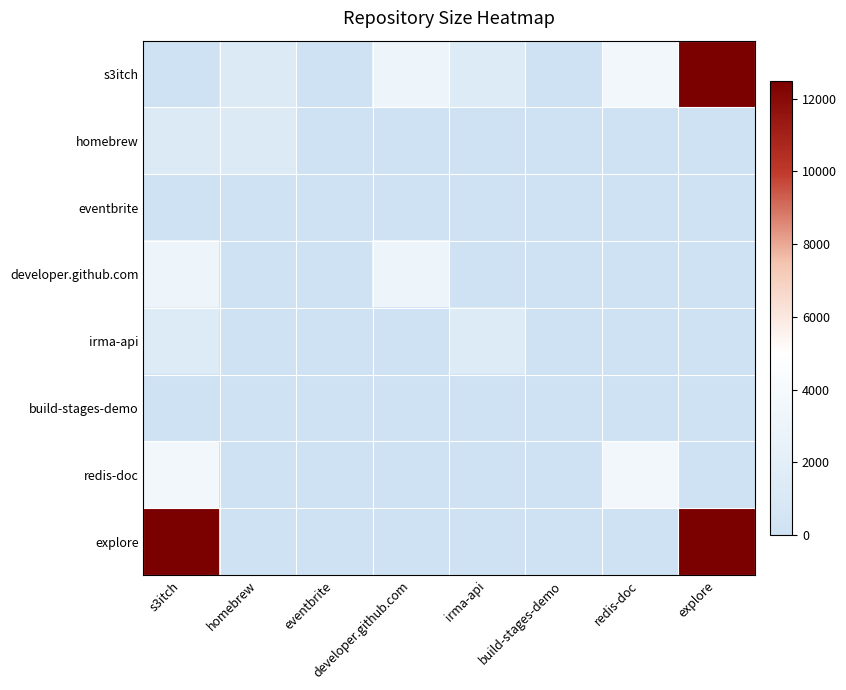

Which series has the largest total across all categories?

explore